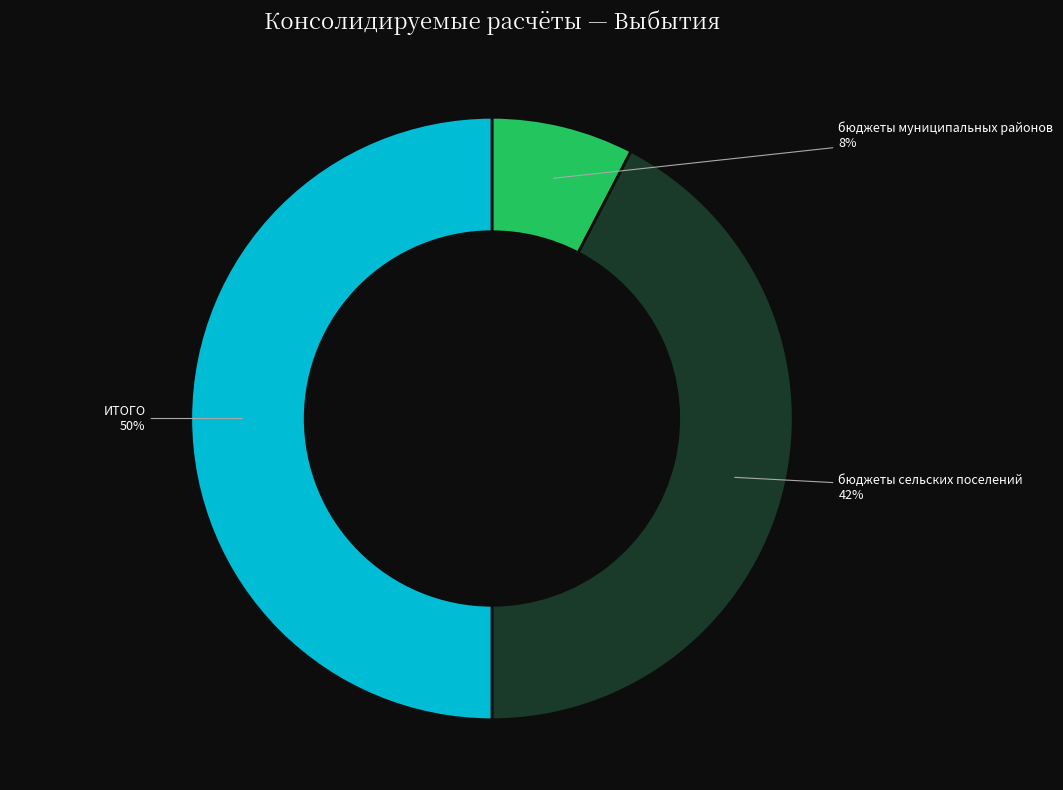

To the nearest percent, what is the average slice percentage?

33%